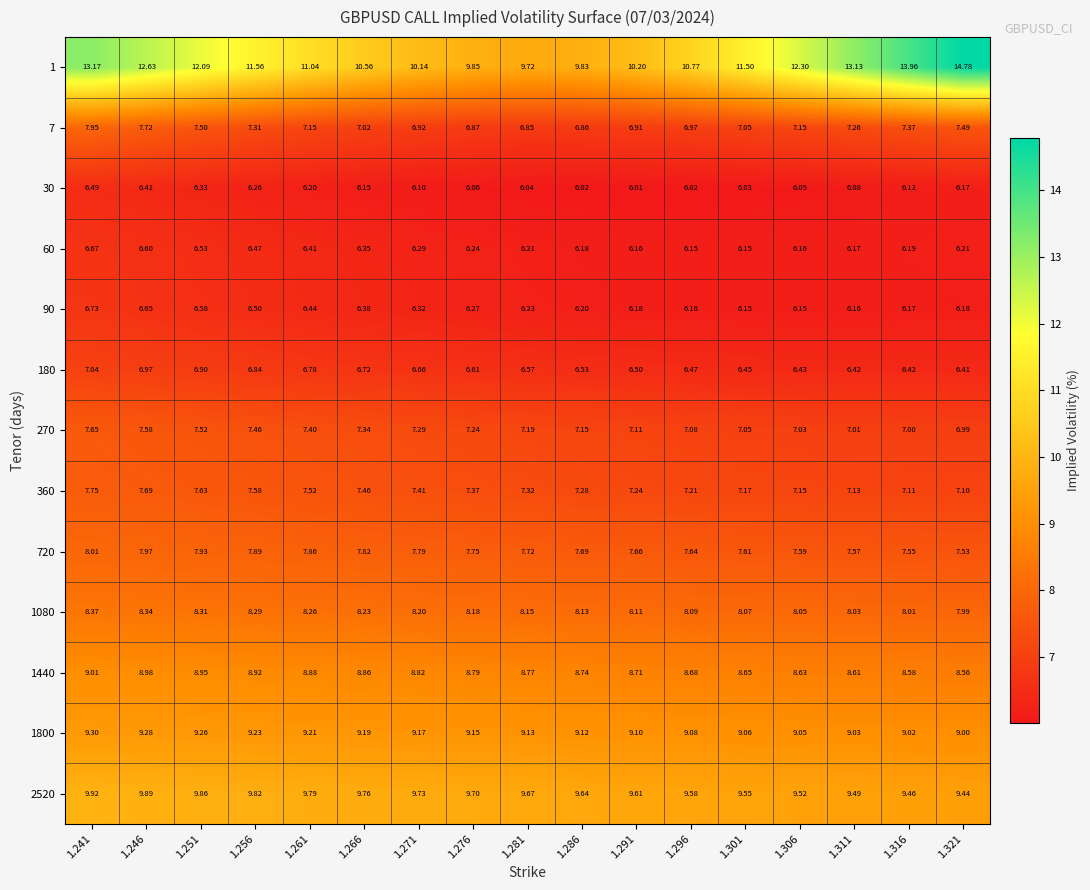

Is the value of 270 at 1.316 greater than the value of 7 at 1.271?

Yes